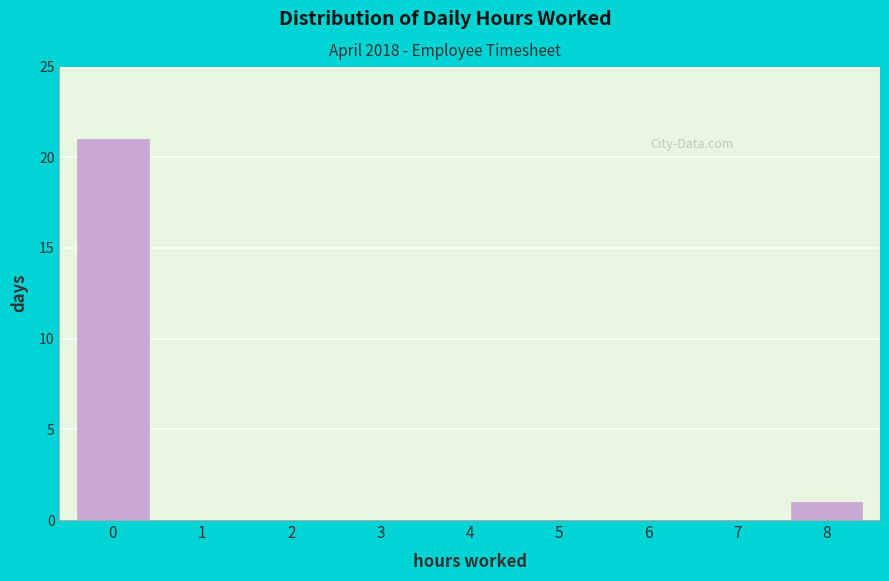

Reading left to right, what are all the values shown in this chart?

0=21	1=0	2=0	3=0	4=0	5=0	6=0	7=0	8=1